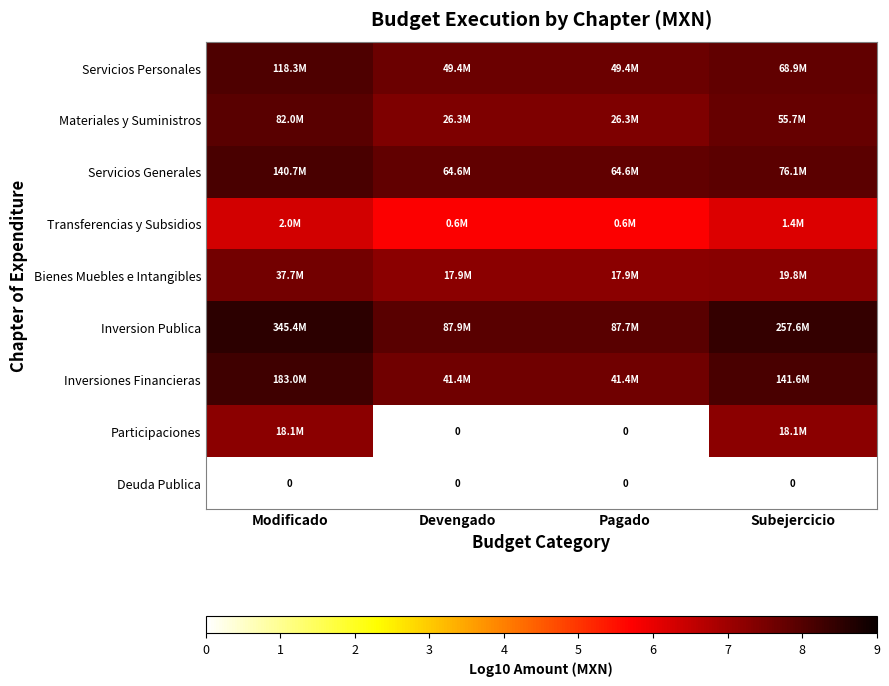

Is it true that Transferencias y Subsidios equals 8.2 at Subejercicio?

False